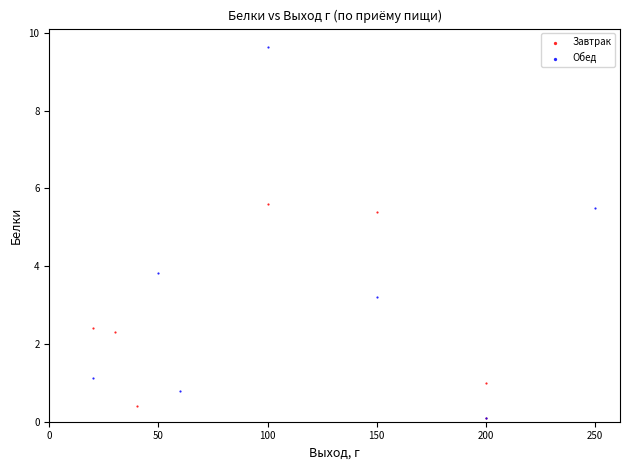

Which series contains the highest Y value?

Обед